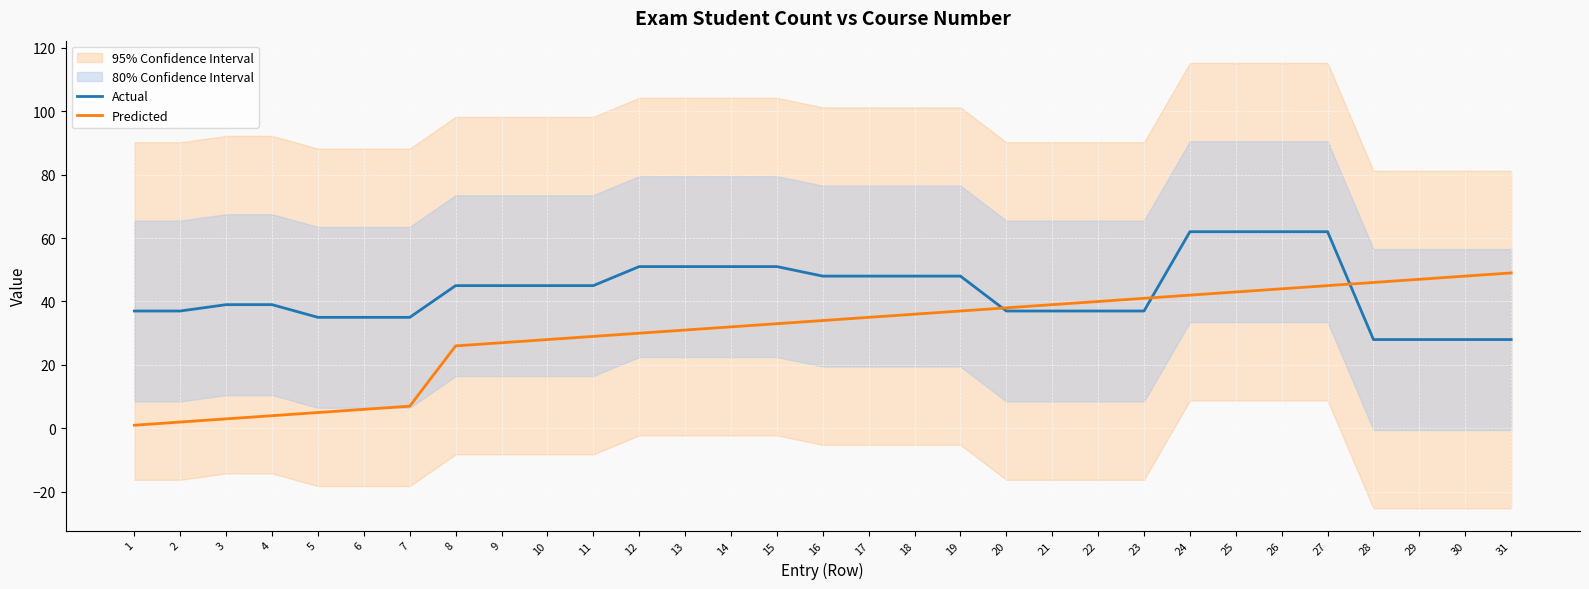

Between 24 and 6, which is larger?

24